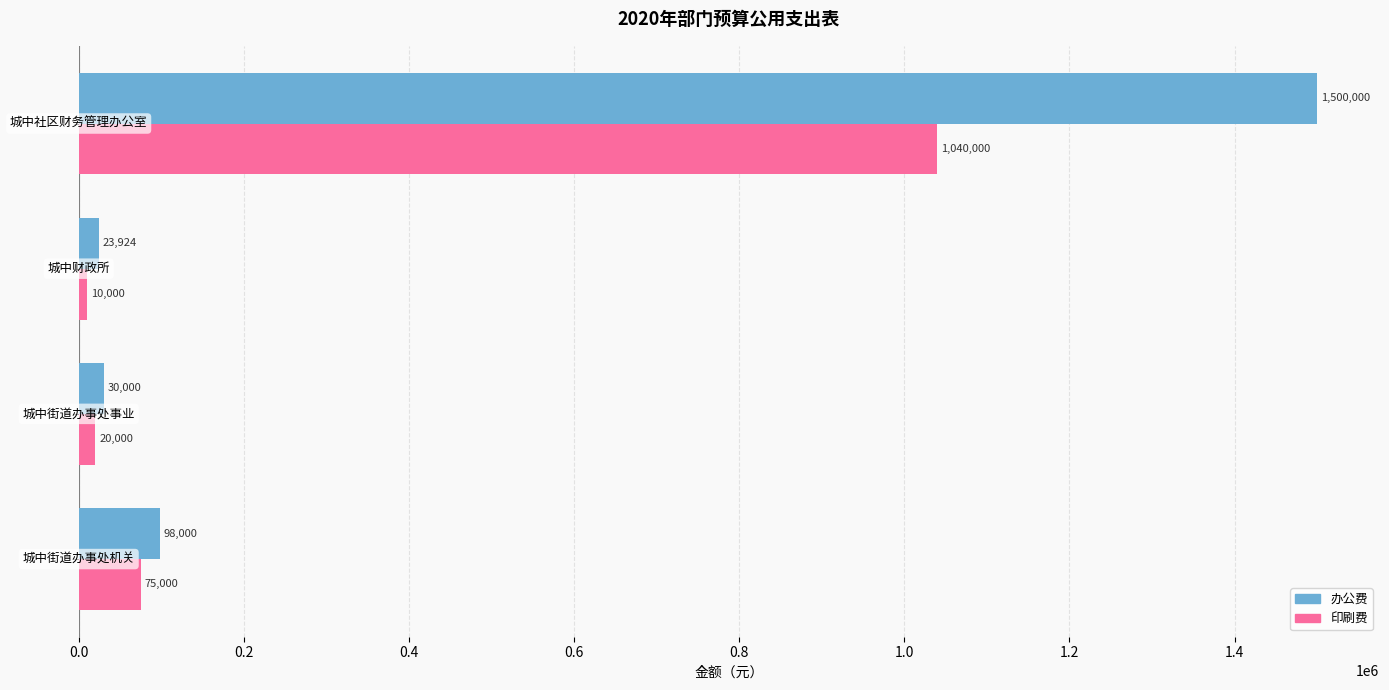

What is the minimum value for 办公费?

23924